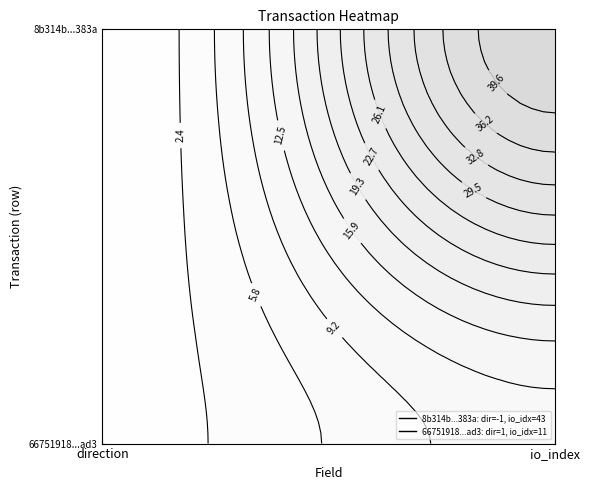

What is the lowest value of the 66751918c91a0847838bbbc9c131ce6bcbdaad3 series?

1